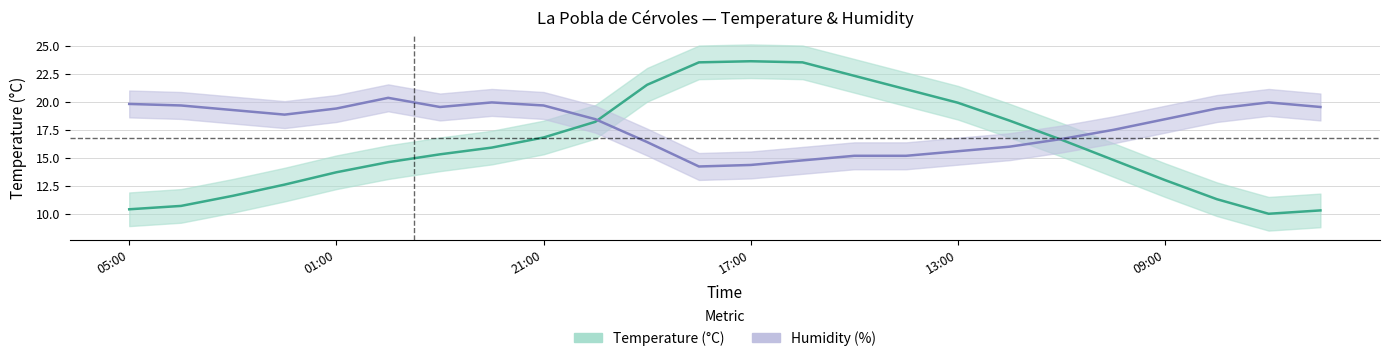

Where is the first local minimum for Temperature (°C)?

07:00